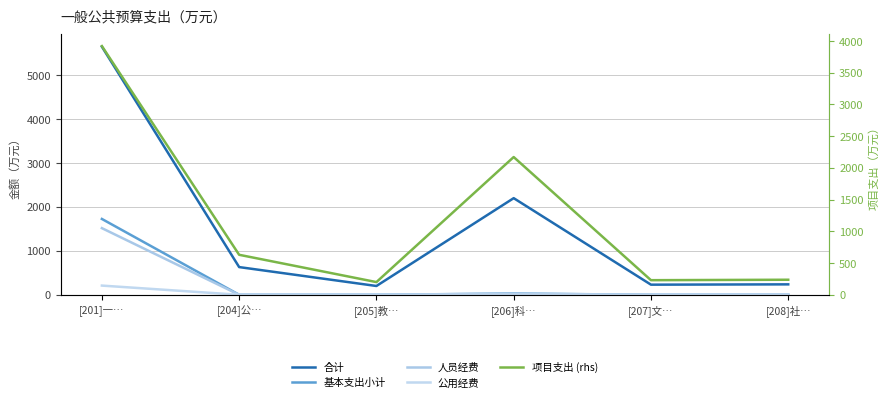

Reading left to right, transcribe all the data shown in this chart.

合计: 5643.3	630.0	200.0	2197.9	230.0	237.0
基本支出小计: 1725.0	0.0	0.0	27.9	0.0	0.0
人员经费: 1515.9	0.0	0.0	24.7	0.0	0.0
公用经费: 209.1	0.0	0.0	3.2	0.0	0.0
项目支出 (rhs): 3918.3	630.0	200.0	2170.0	230.0	237.0